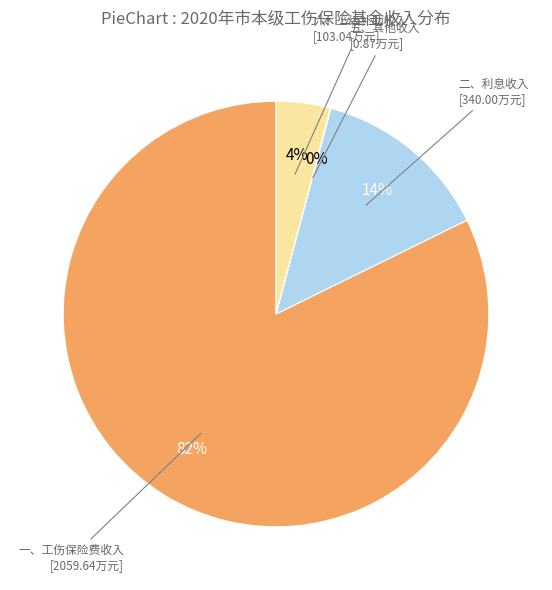

To the nearest percent, what is the average slice percentage?

25%